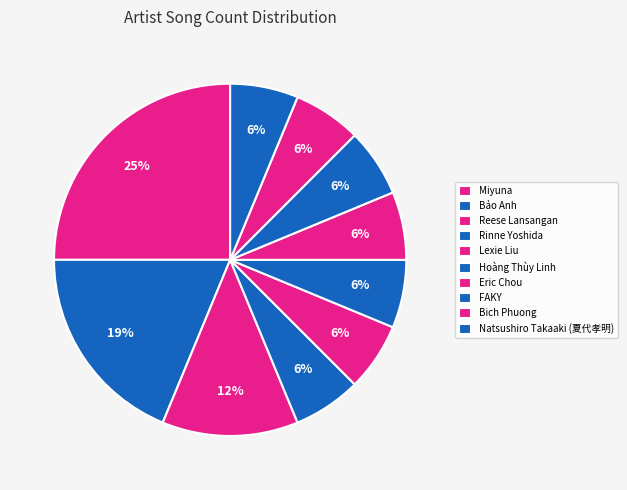

Does any single category account for the majority?

No